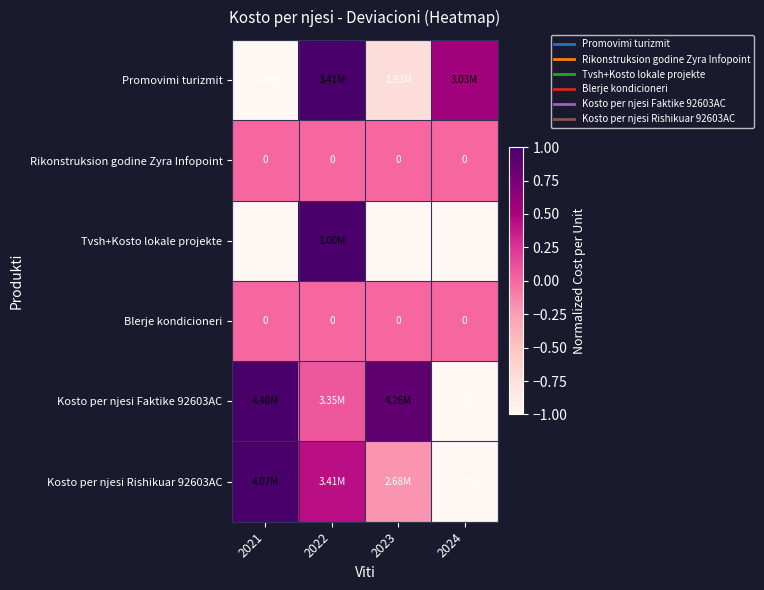

List the labels in order of Promovimi turizmit value, largest first.

2022, 2024, 2023, 2021